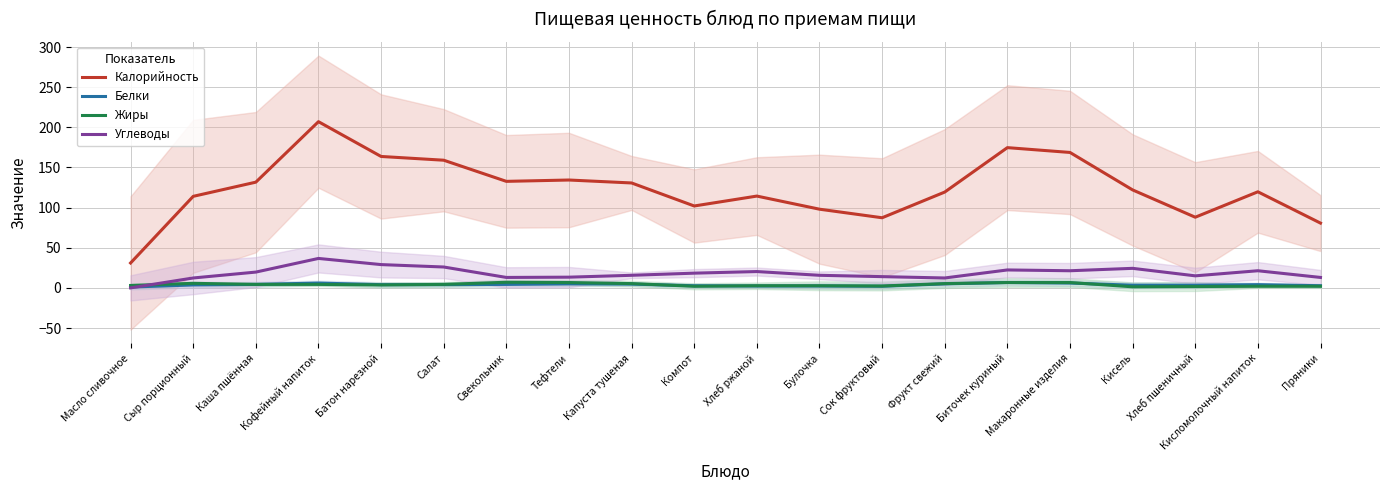

Is it true that Белки equals 2.3 at Хлеб ржаной?

True